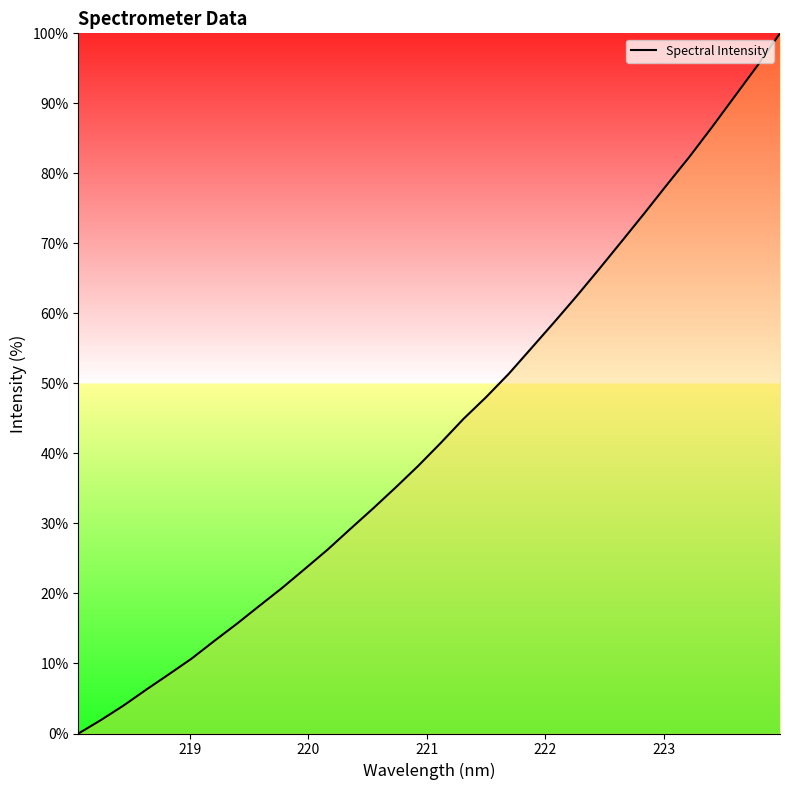

True or false: there are more than 1 points higher than both neighbors.

False